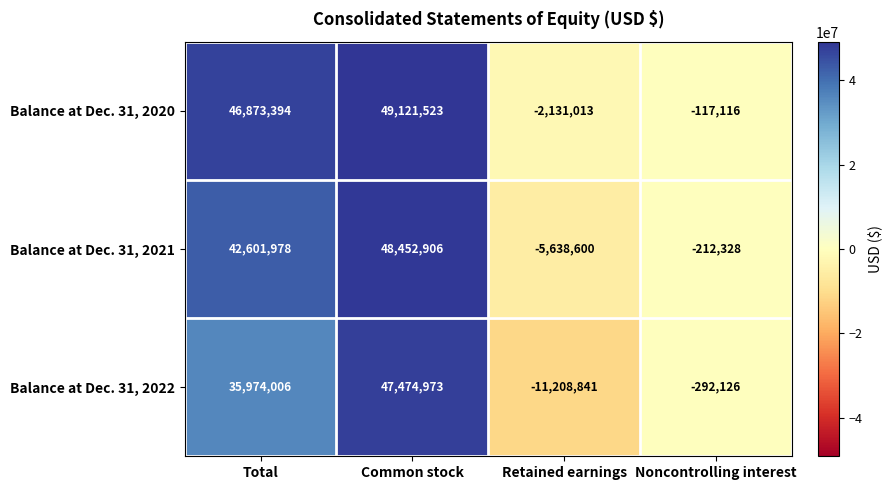

True or false: Balance at Dec. 31, 2021 has a value of 72316242 at Common stock.

False